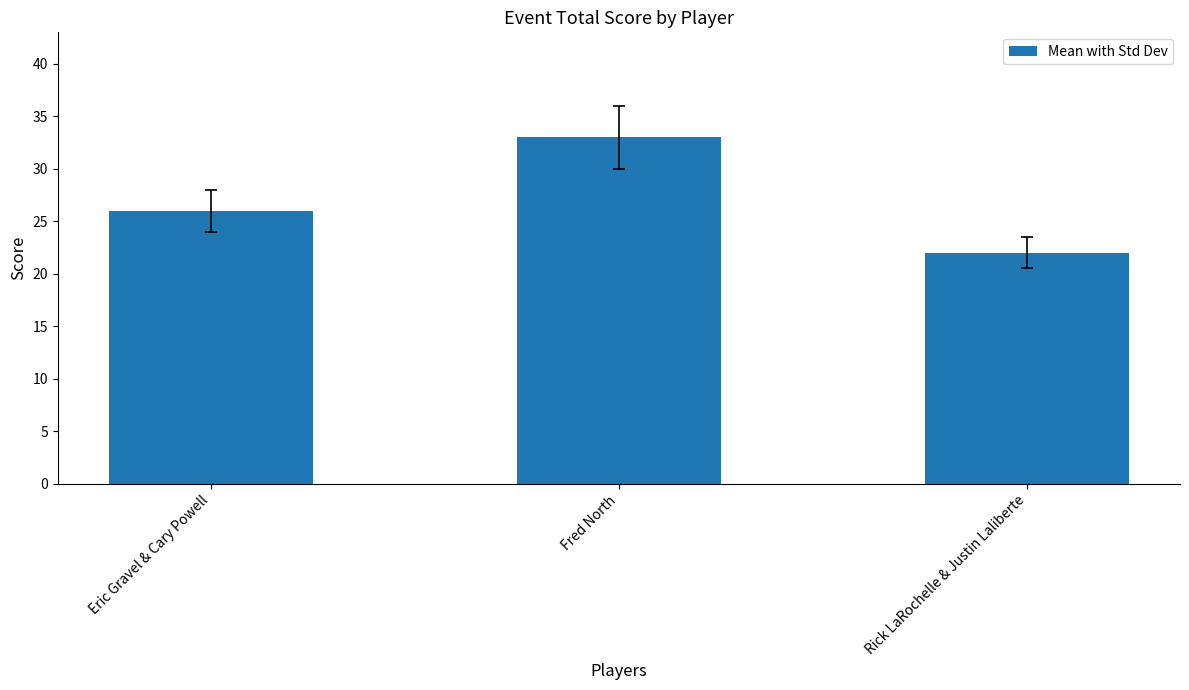

What is the approximate value at Eric Gravel & Cary Powell?

26